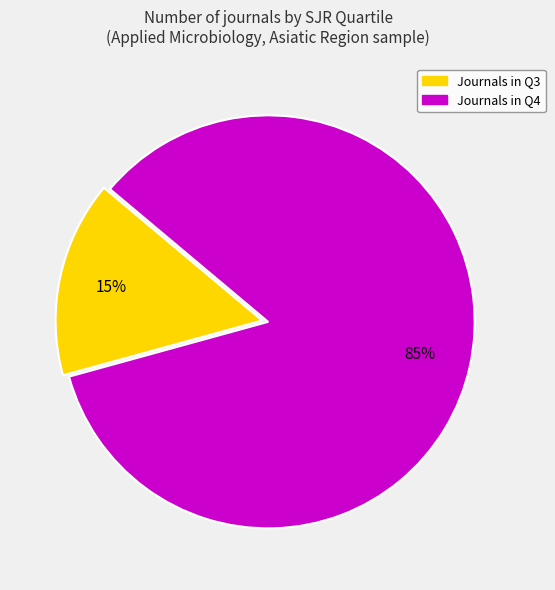

Is there any slice that represents more than half of the pie?

Yes